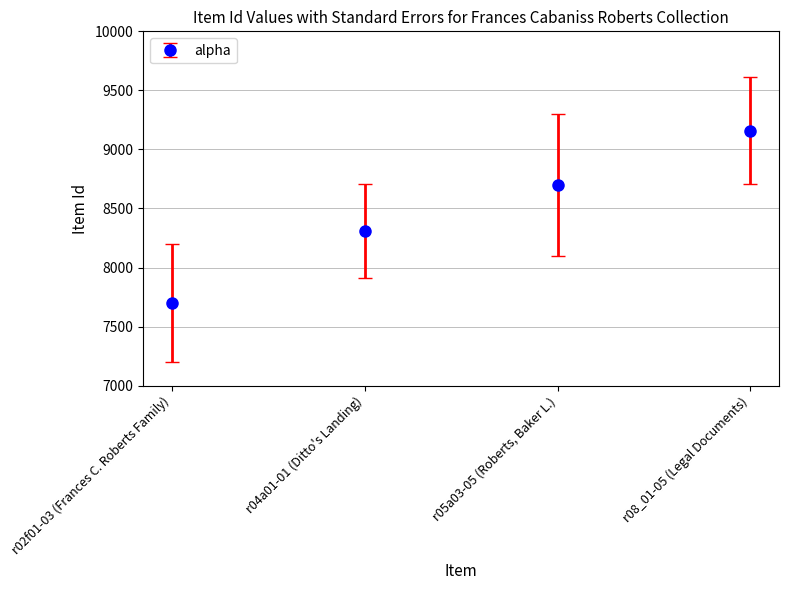

At which category does the chart reach its minimum across all series?

r02f01-03 (Frances C. Roberts Family)